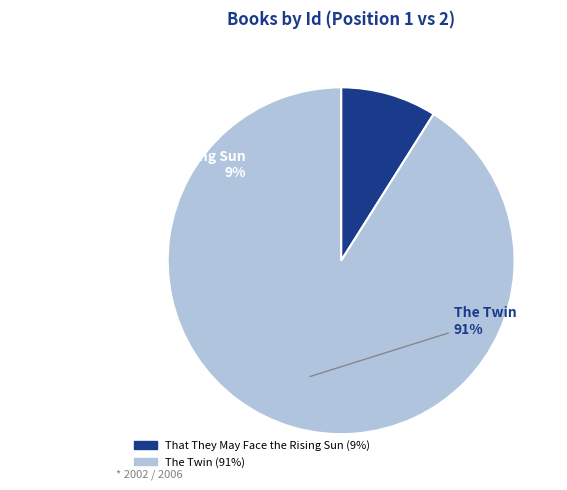

To the nearest percent, what is the combined percentage of That They May Face the Rising Sun and The Twin?

100%